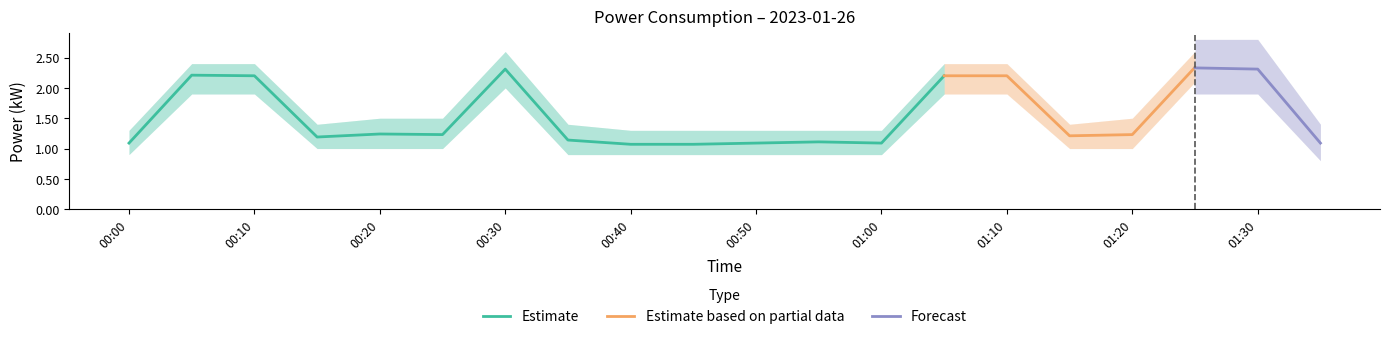

Does the chart have visible grid lines?

No